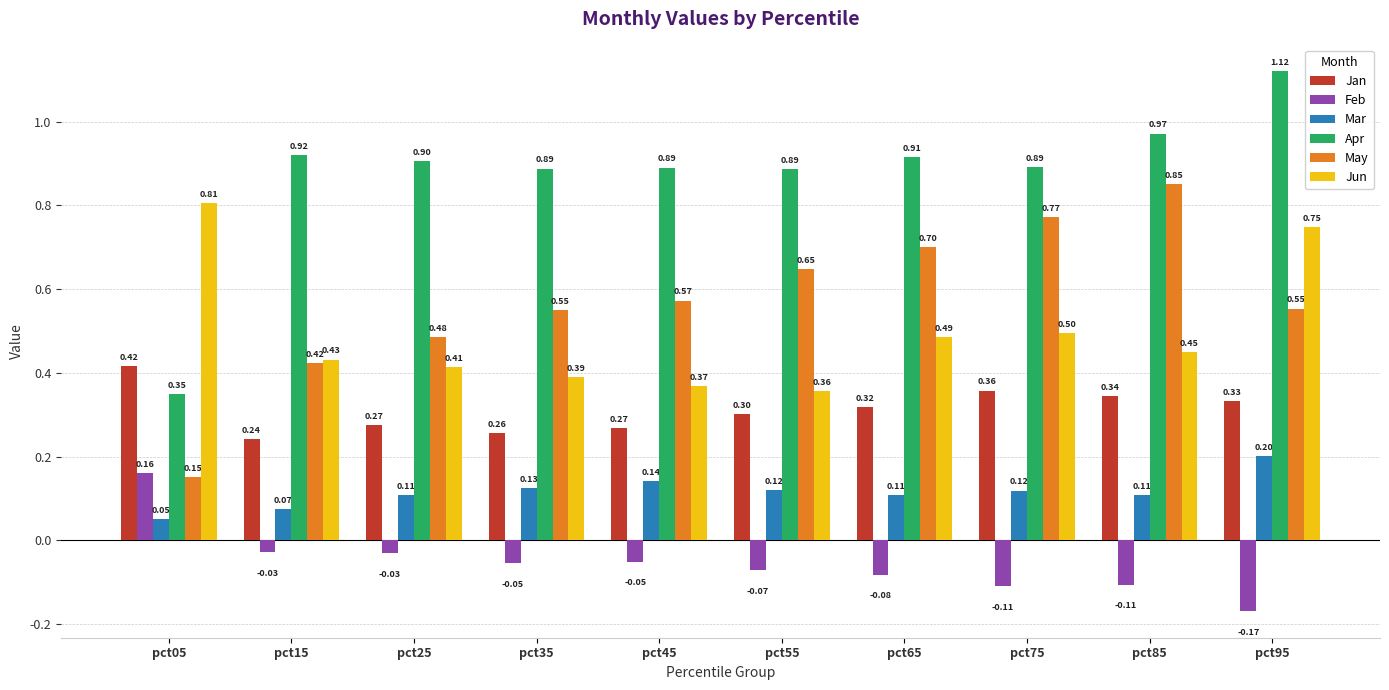

Rank the series by their maximum value, from highest to lowest.

Apr, May, Jun, Jan, Mar, Feb